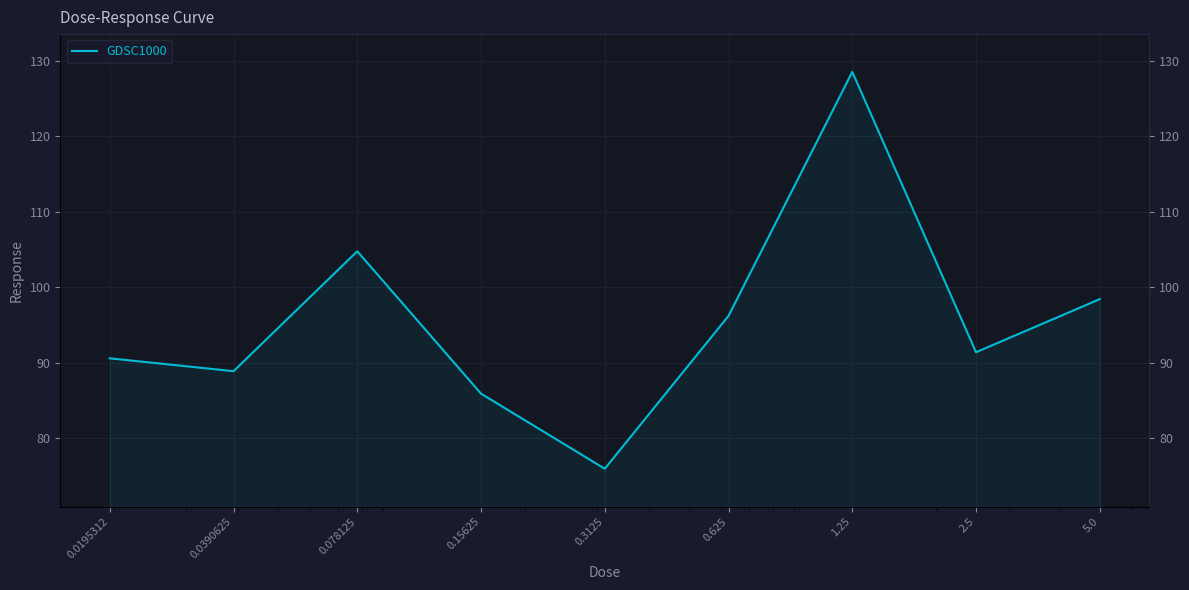

How many points are higher than both their immediate neighbors (excluding endpoints)?

2